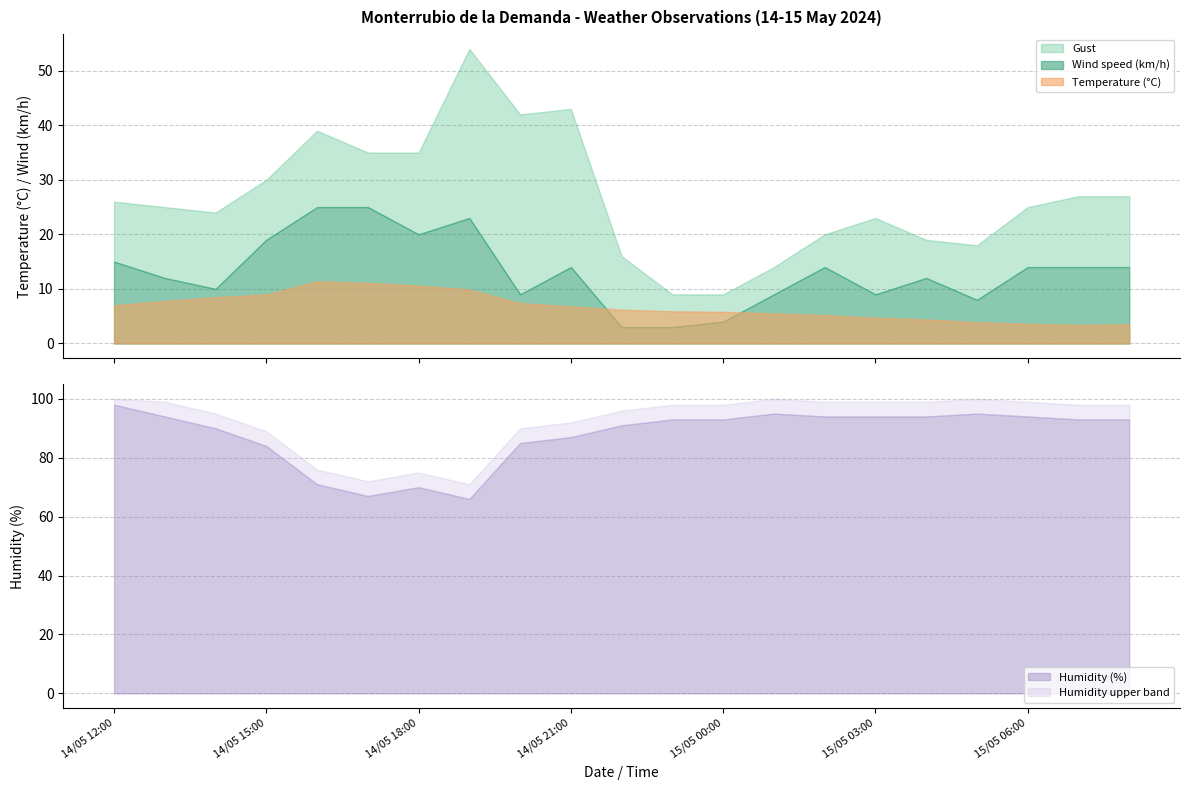

True or false: Humidity (%) has a value of 106.3 at 14/05 17:00.

False